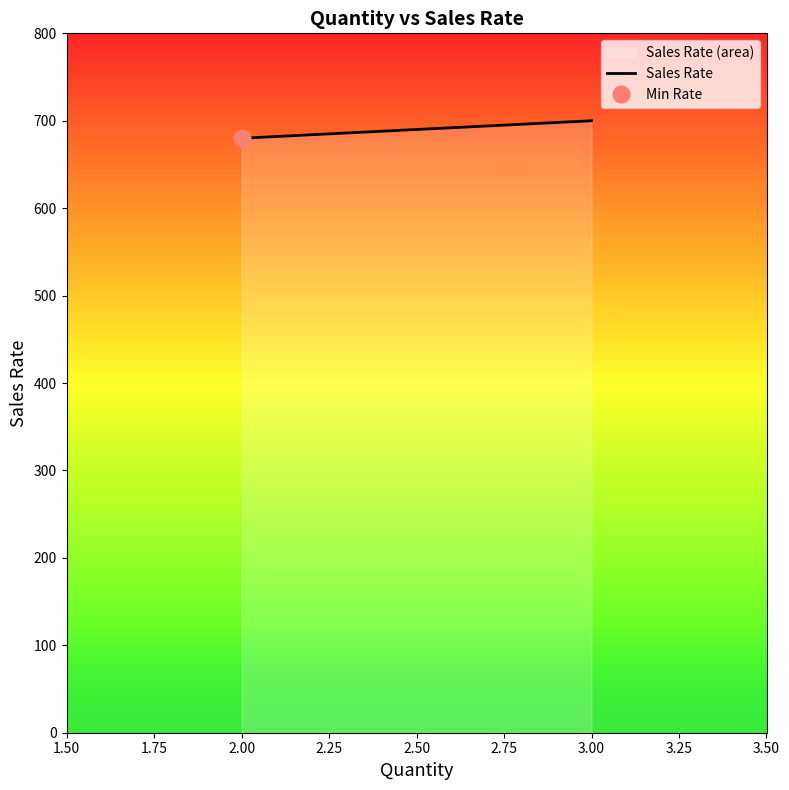

How many values exceed 680?

1